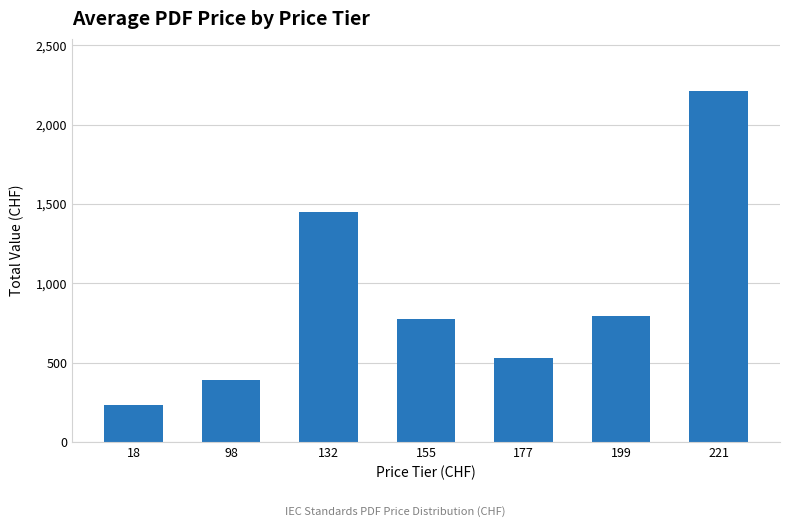

True or false: the data shows 1452 at 132.

True